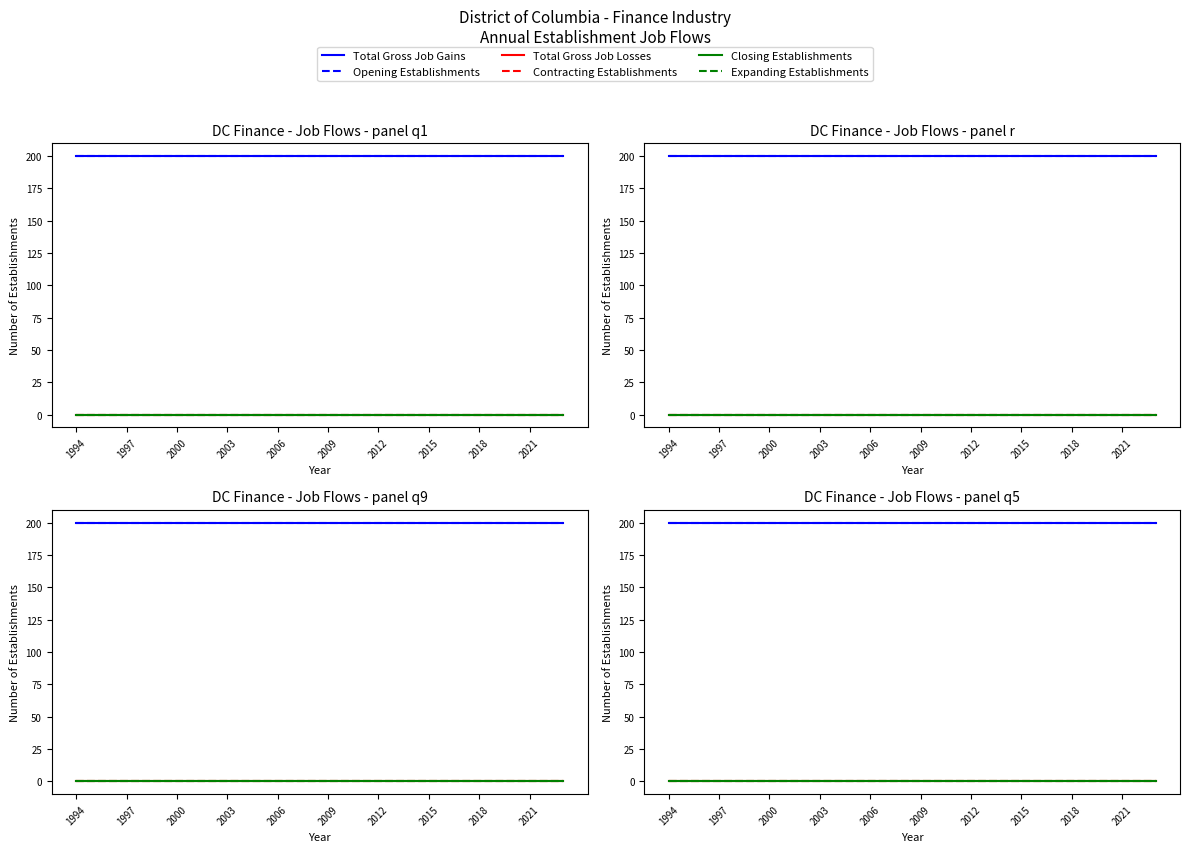

Which category has the lowest value across all series?

1994